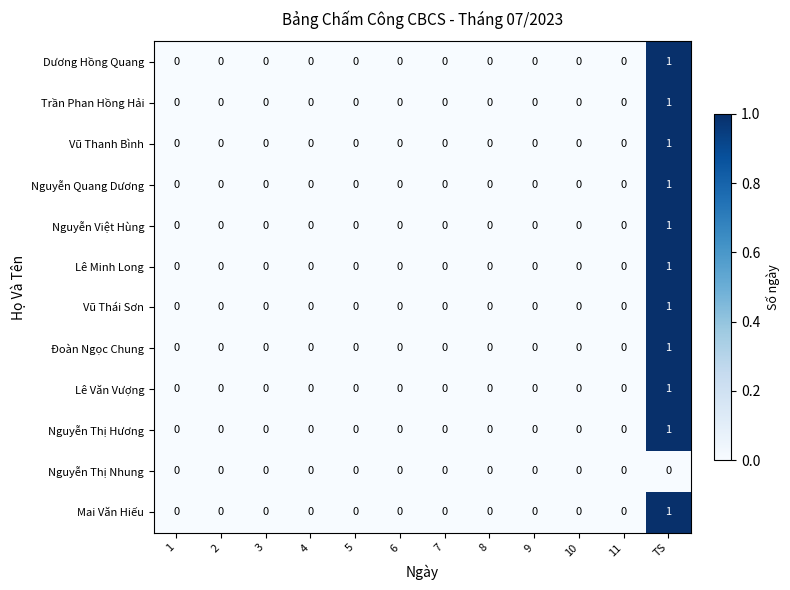

At which label does Đoàn Ngọc Chung reach its peak?

TS